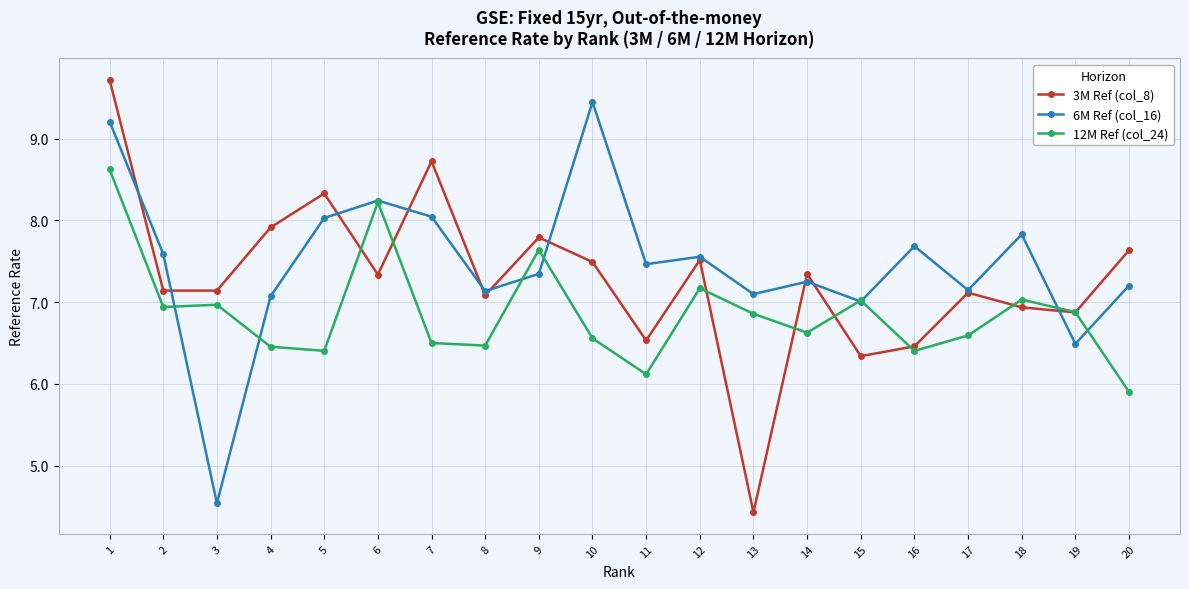

What is the total value across all series at 7?

23.3